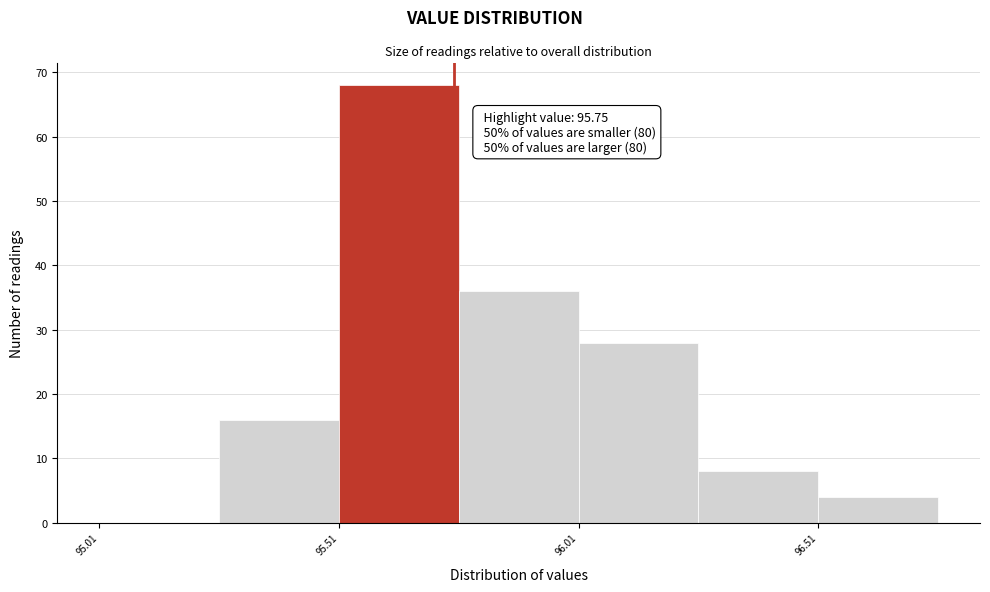

Which range on the x-axis has the tallest bar?

95.51 to 95.76